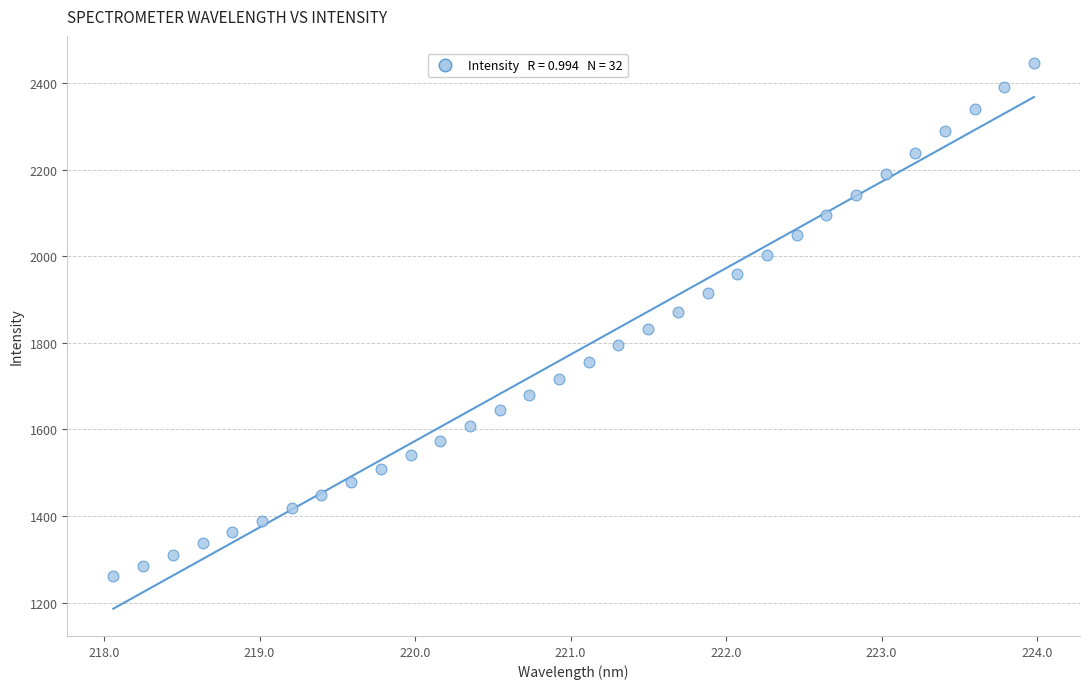

What is the range of X values (max minus min)?

5.9